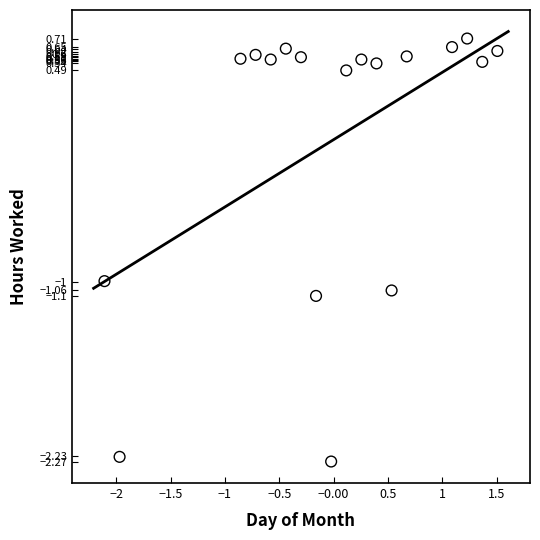

What is the range of Y values (max minus min)?

3.0